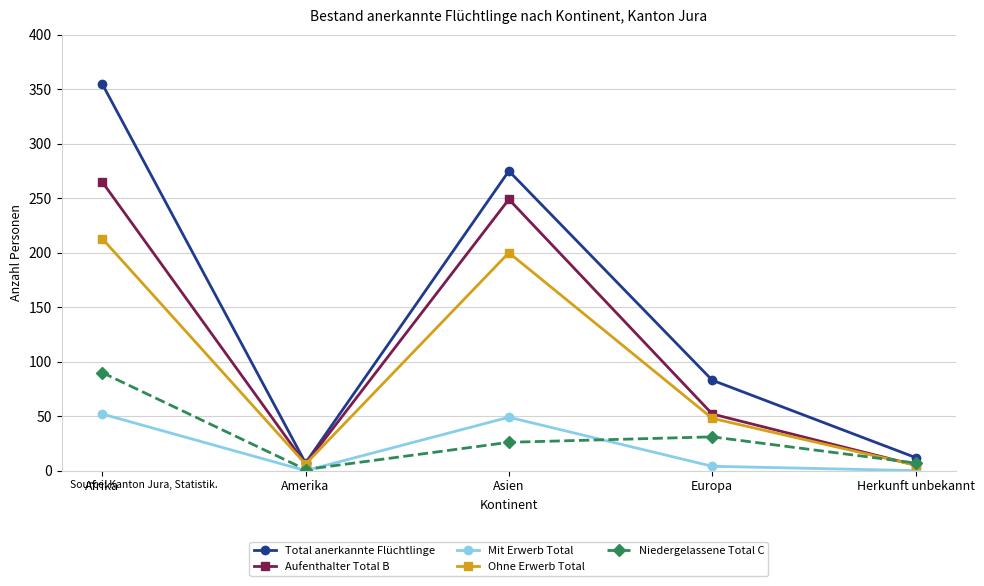

What is the label of the 3rd point from the right?

Asien